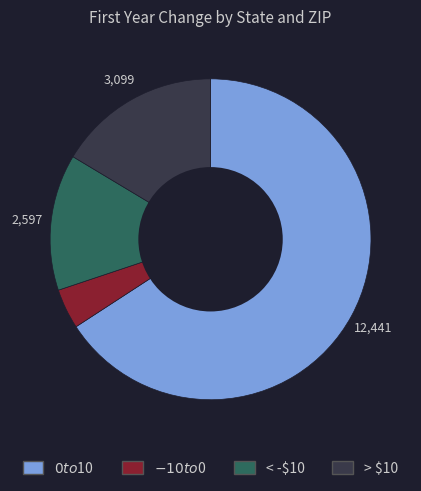

Is there any slice that represents more than half of the pie?

Yes